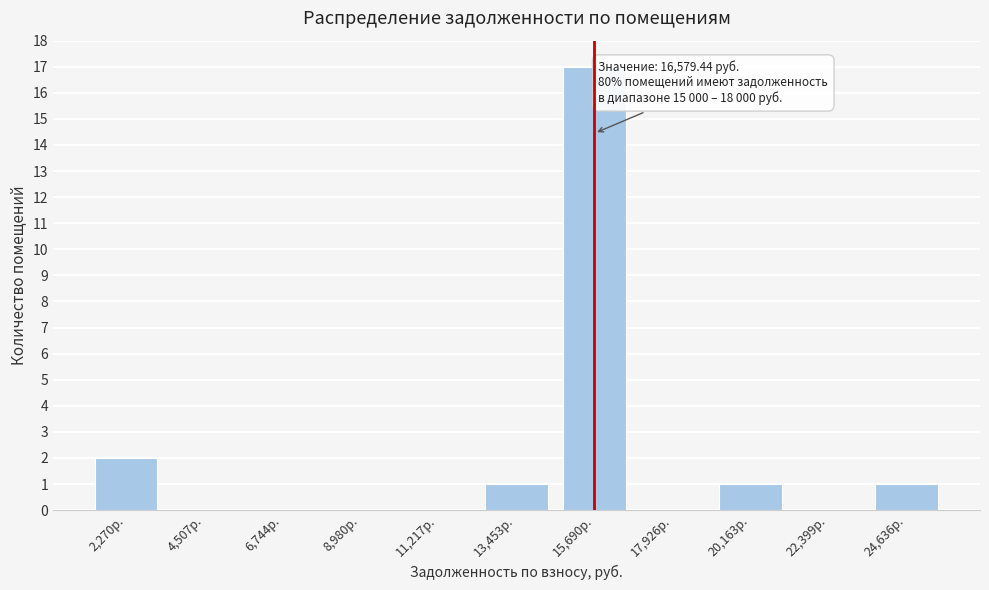

Reading left to right, transcribe all the data shown in this chart.

2,270р.=2	4,507р.=0	6,744р.=0	8,980р.=0	11,217р.=0	13,453р.=1	15,690р.=17	17,926р.=0	20,163р.=1	22,399р.=0	24,636р.=1